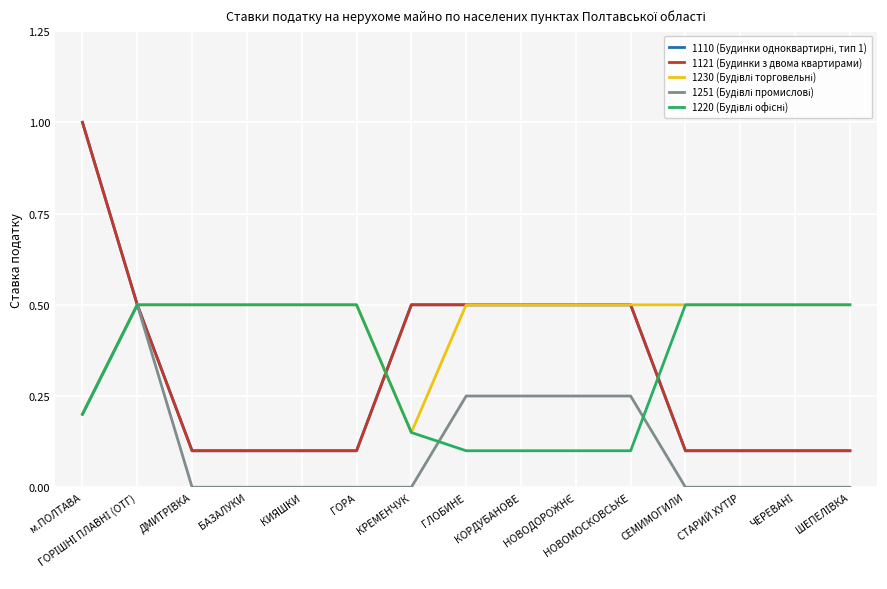

At which category does 1251 (Будівлі промислові) reach its first local peak?

ГОРІШНІ ПЛАВНІ (ОТГ)